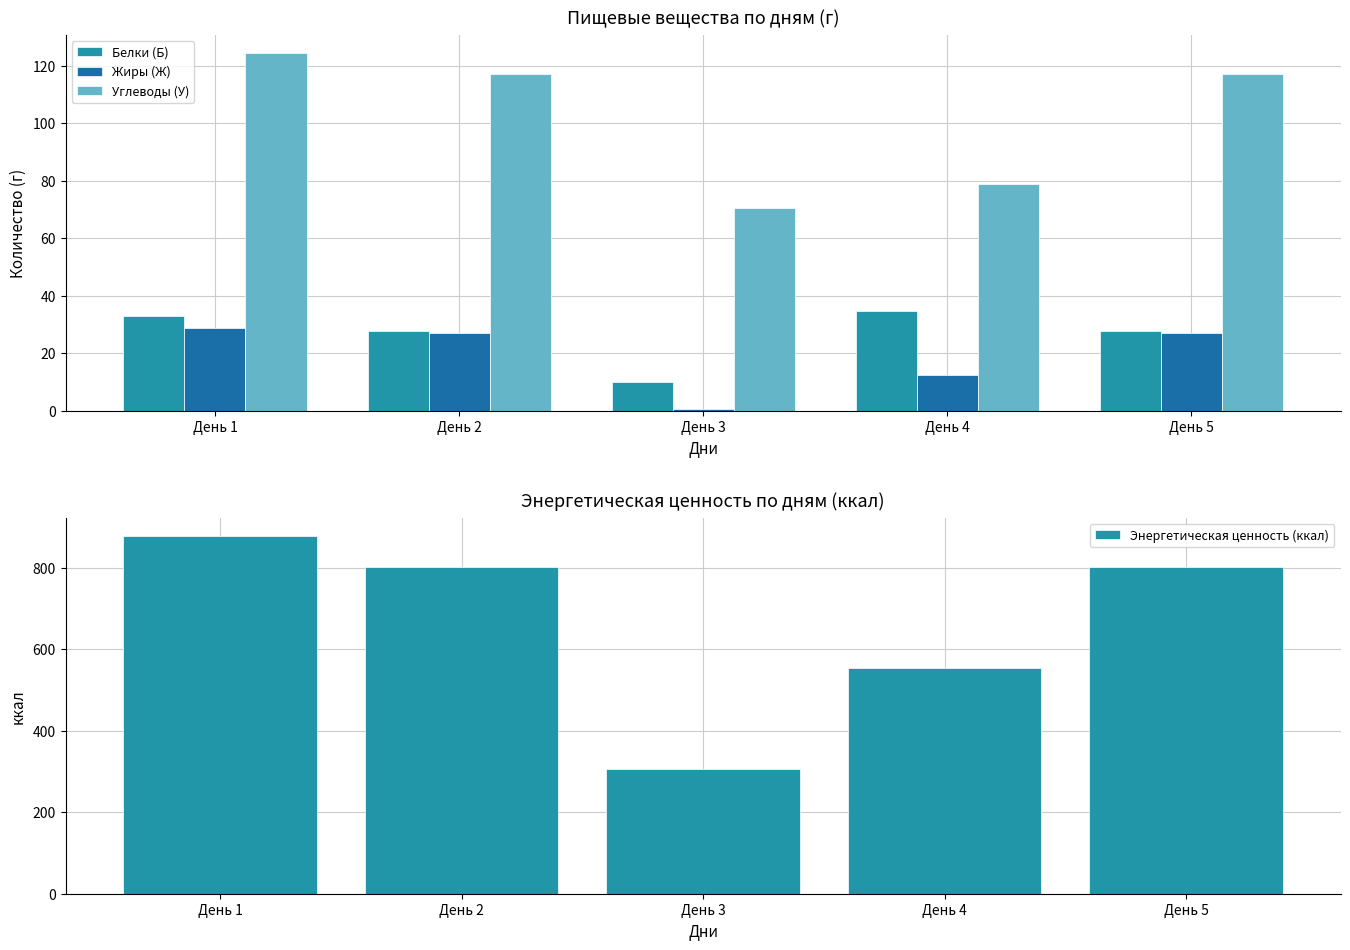

What is the value of the Жиры (Ж) bar at the 2nd from the left?

27.2